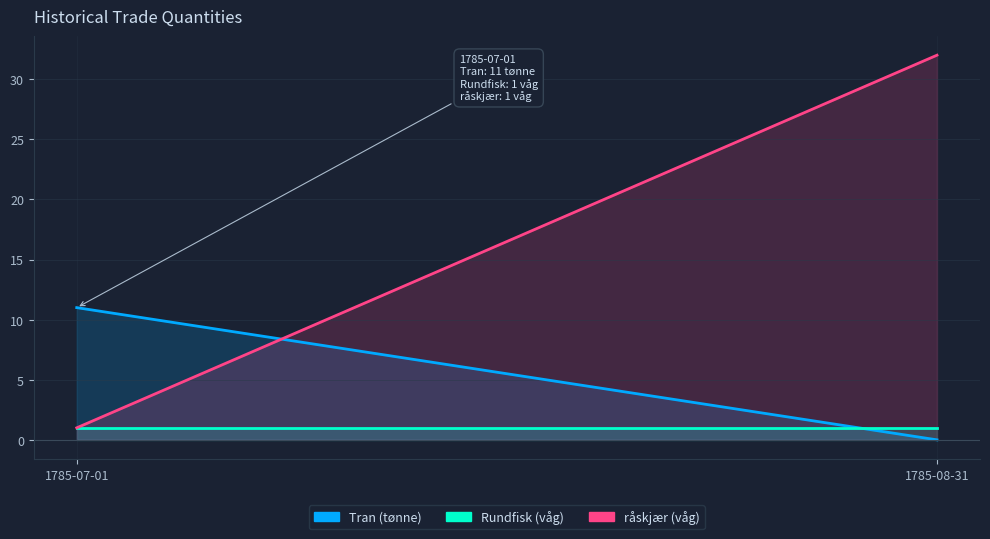

What is the label of the 1st point from the left?

1785-07-01